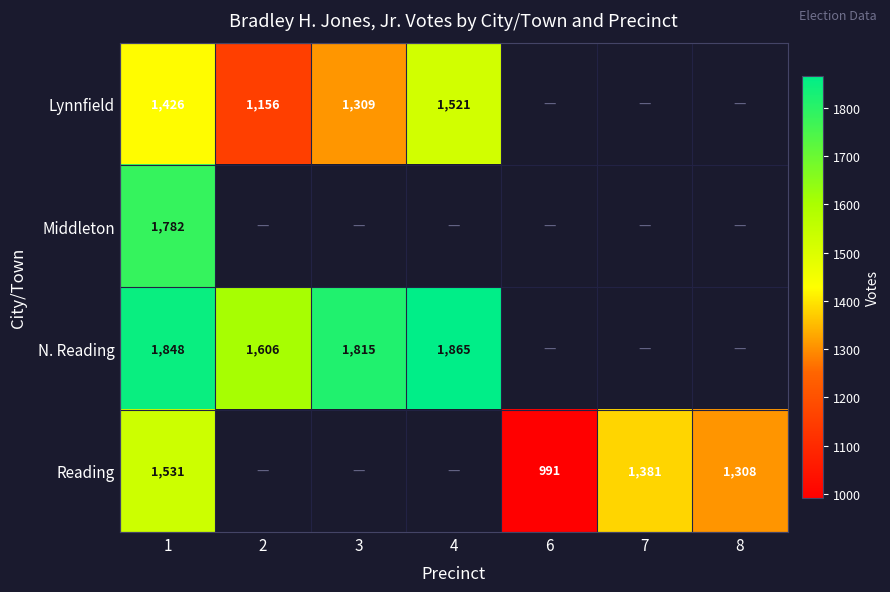

At which category is the sum across all series the highest?

1